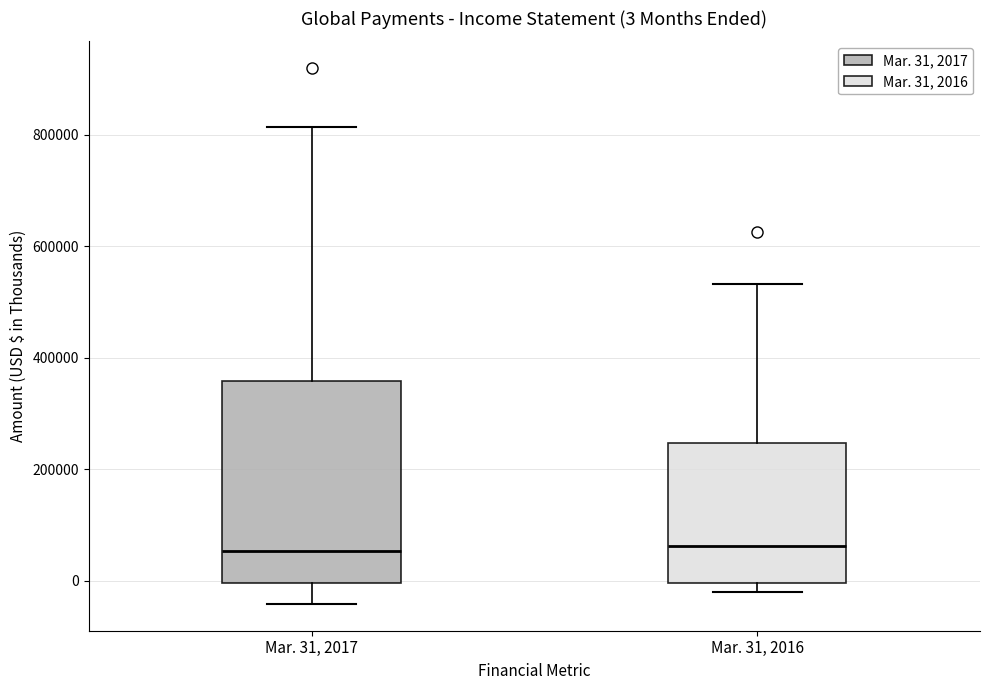

Which box is the tallest, from its lower edge to its upper edge?

Mar. 31, 2017